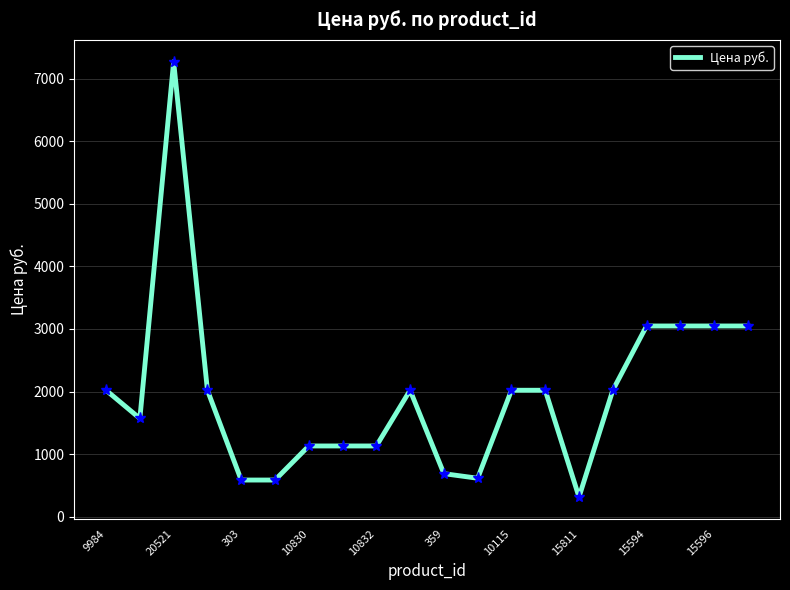

What is the minimum value shown in the chart?

312